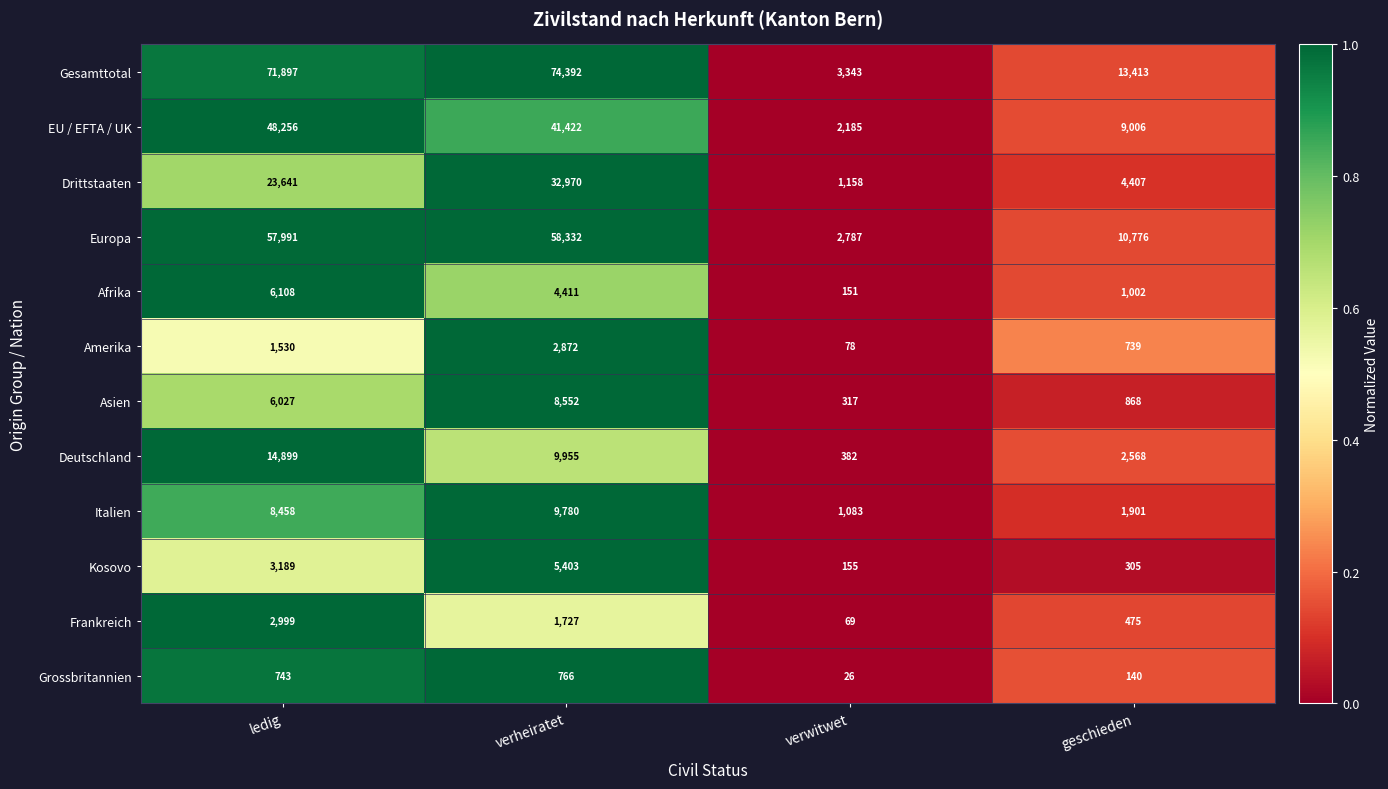

Is the value of Asien at verwitwet greater than the value of Amerika at verheiratet?

No